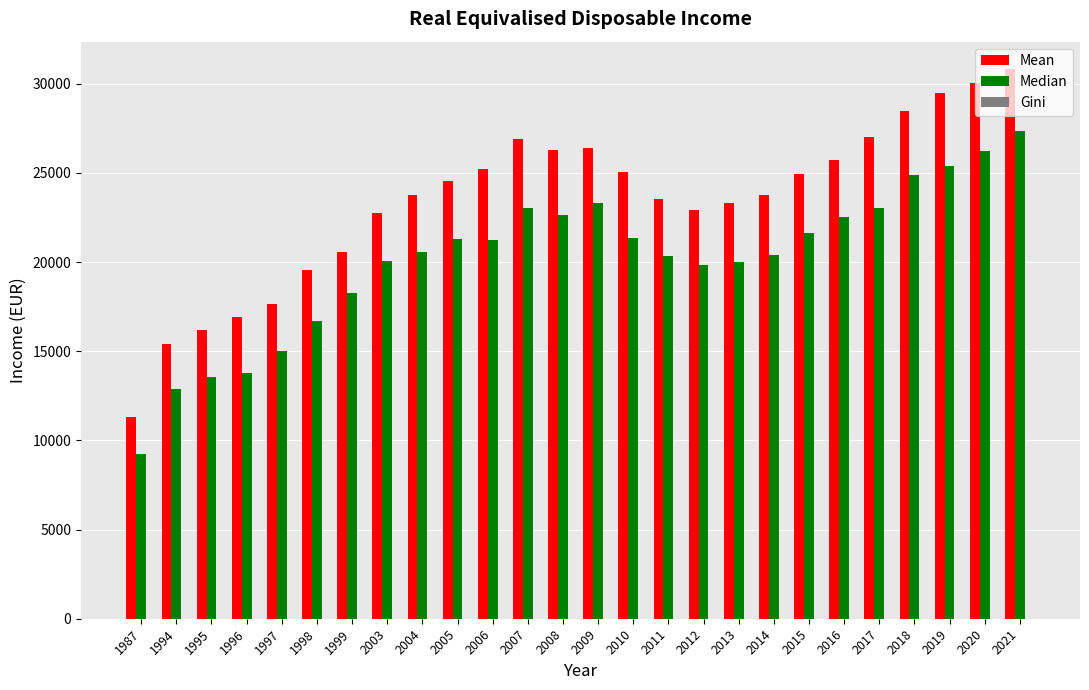

Which series changed the most between 2003 and 2016?

Mean